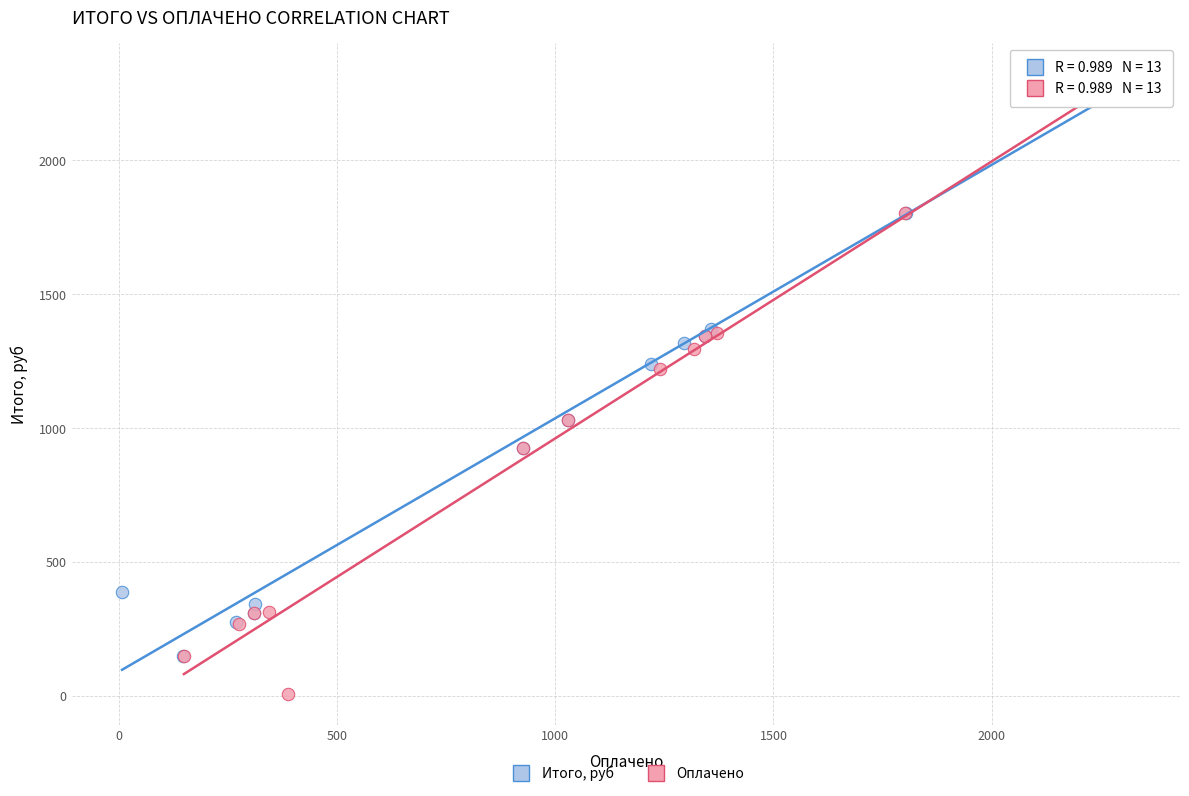

Which series contains the lowest Y value?

Оплачено